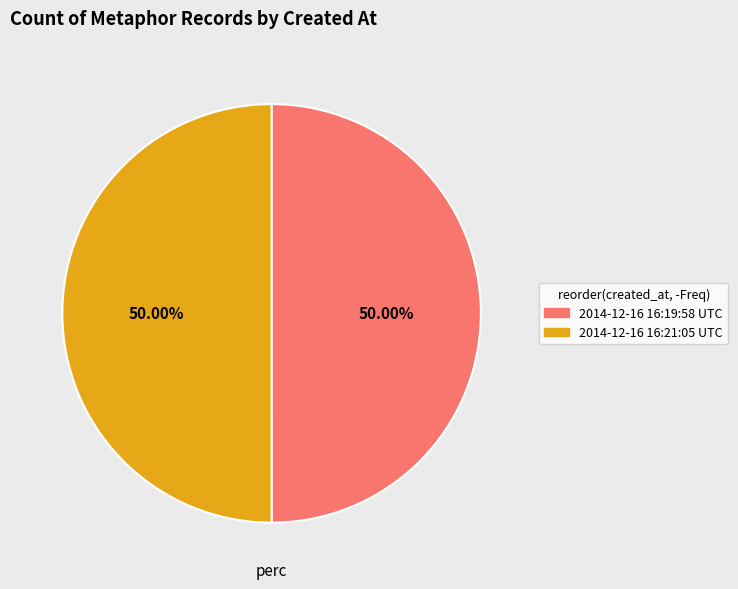

Is it true that 2014-12-16 16:21:05 UTC is 50% of the pie?

True